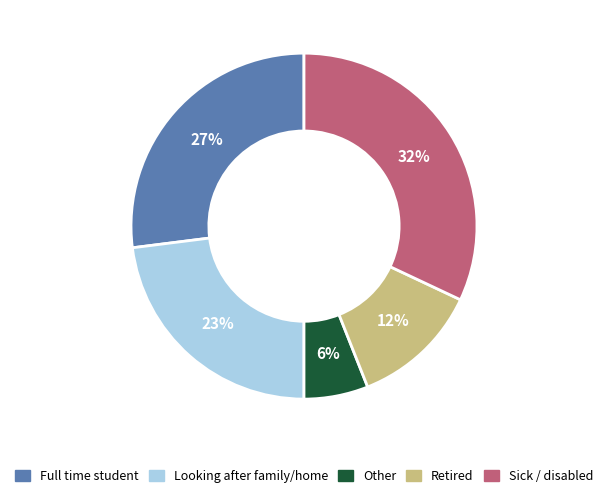

How many slices are in this pie chart?

5